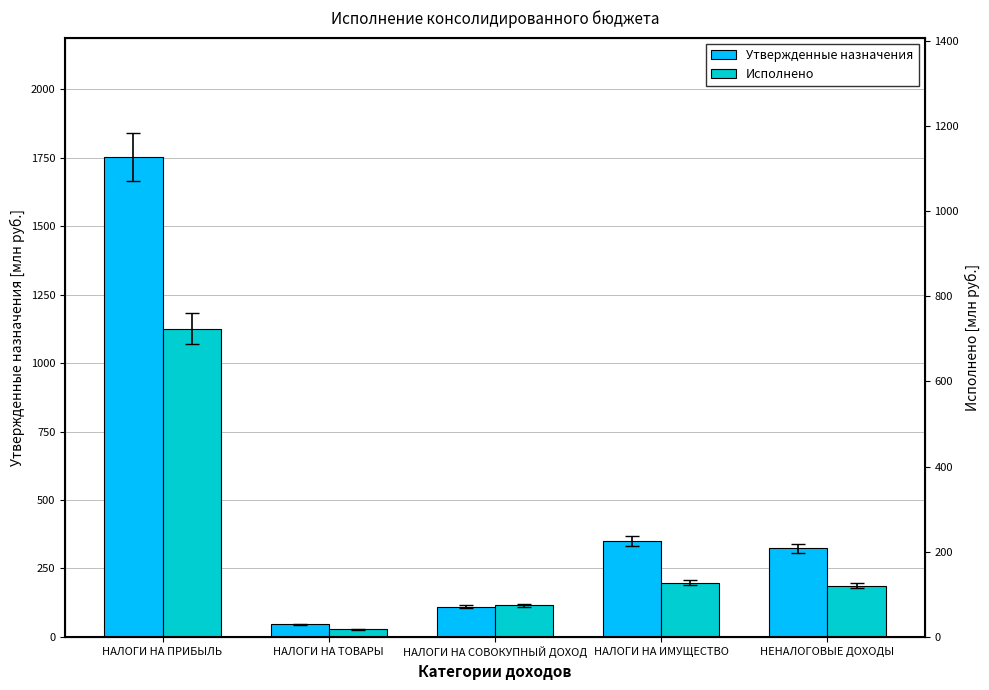

Rank the categories by Исполнено value from lowest to highest.

НАЛОГИ НА ТОВАРЫ, НАЛОГИ НА СОВОКУПНЫЙ ДОХОД, НЕНАЛОГОВЫЕ ДОХОДЫ, НАЛОГИ НА ИМУЩЕСТВО, НАЛОГИ НА ПРИБЫЛЬ